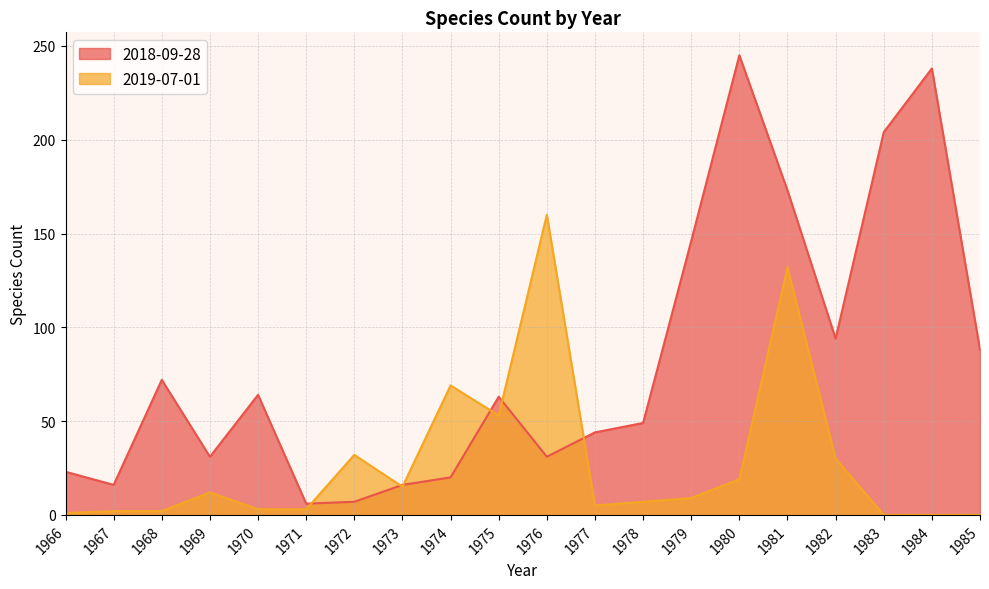

How many lines are shown in the chart?

2